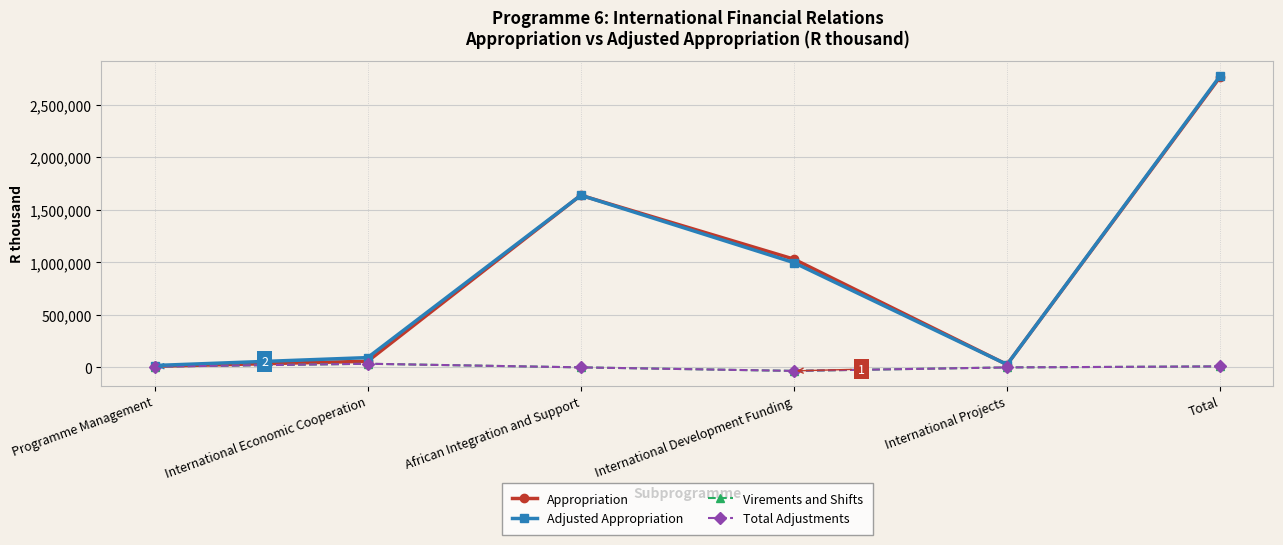

Which category has the lowest value in the Total Adjustments series?

International Development Funding